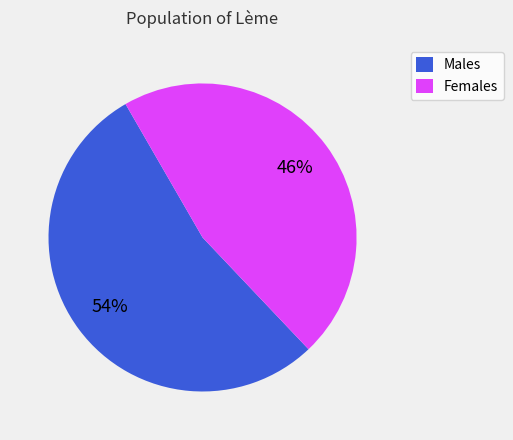

What percentage is the Males slice, to the nearest percent?

54%